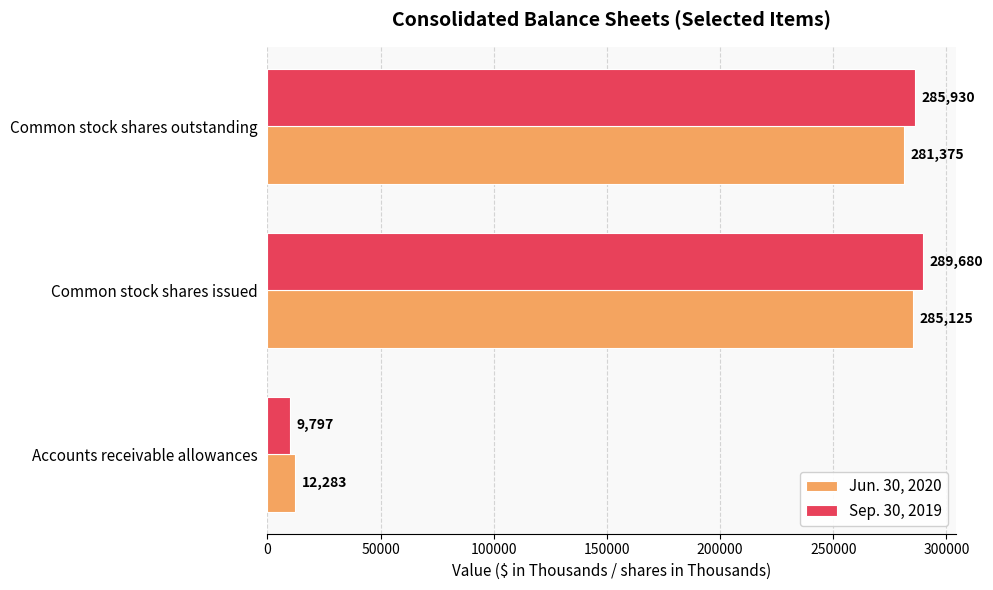

What is the sum of all Sep. 30, 2019 values?

585407